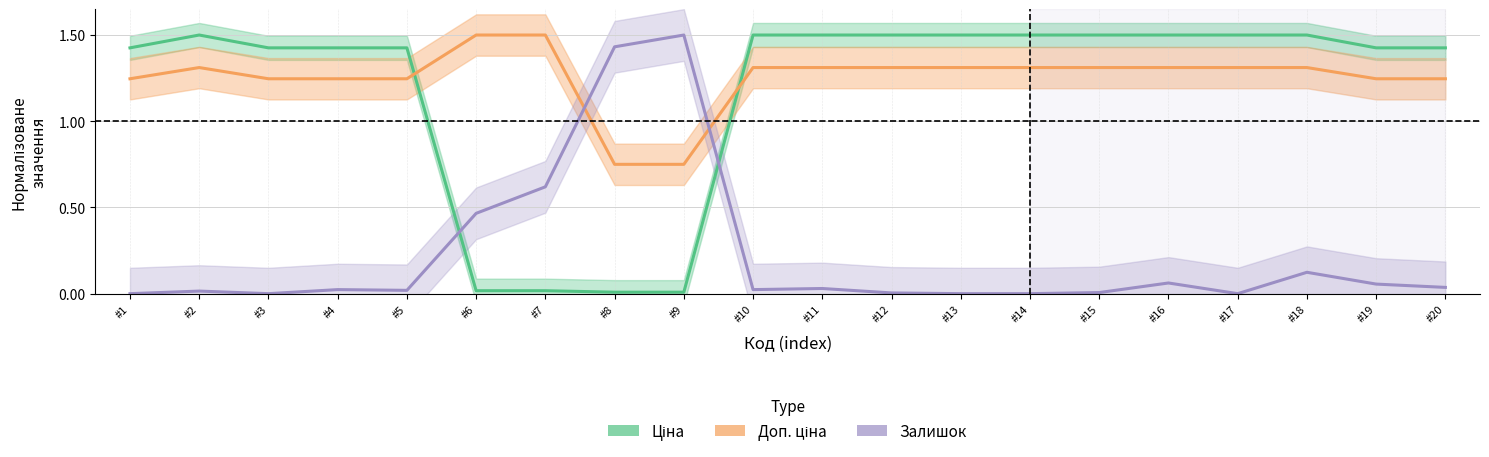

Rank the series by their maximum value, from highest to lowest.

Ціна, Доп. ціна, Залишок